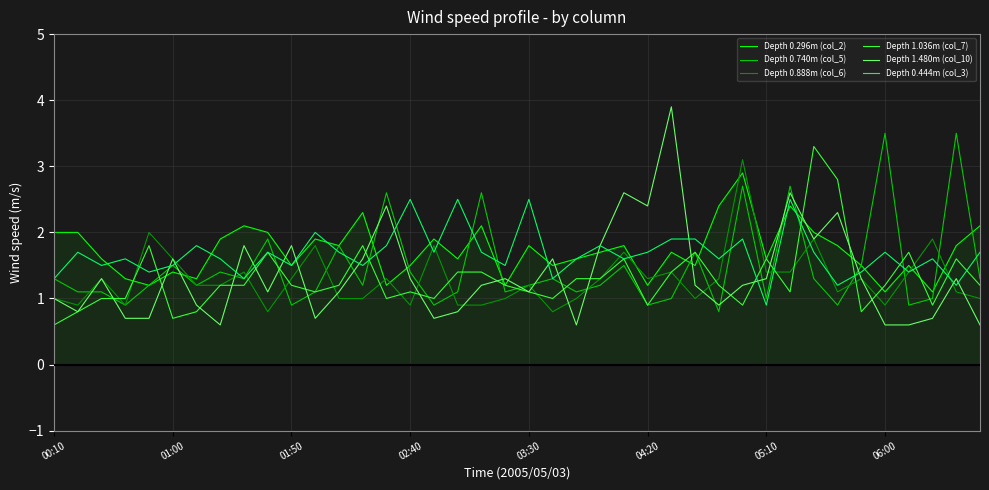

Which series has the largest range (max minus min)?

Depth 1.480m (col_10)